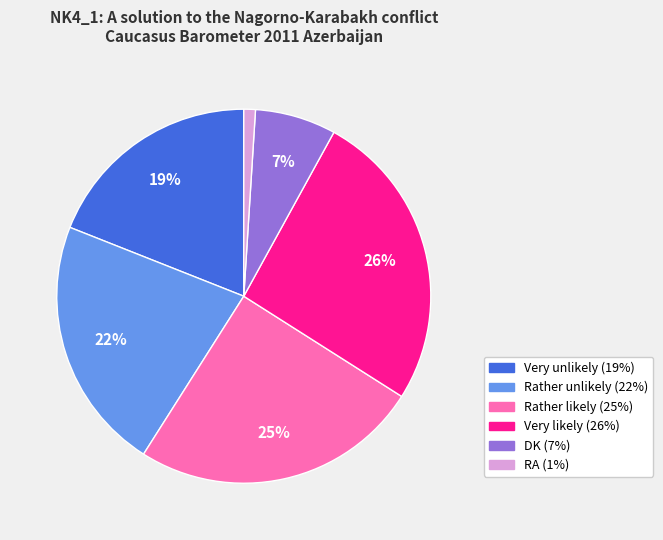

Is the sum of DK and Rather unlikely greater than half?

No